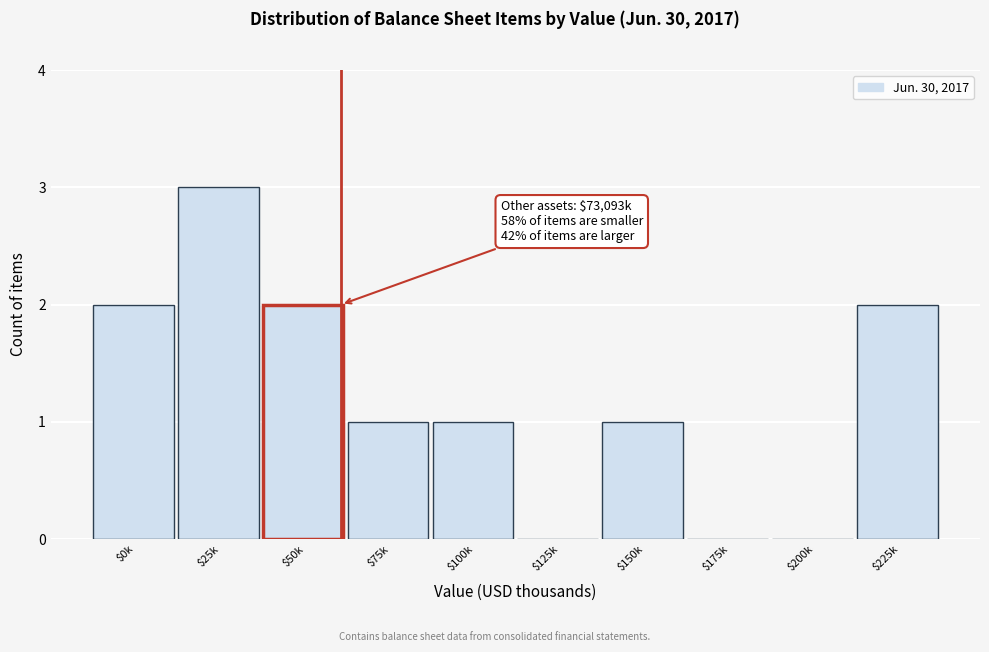

True or false: the data shows 4 at $50k.

False